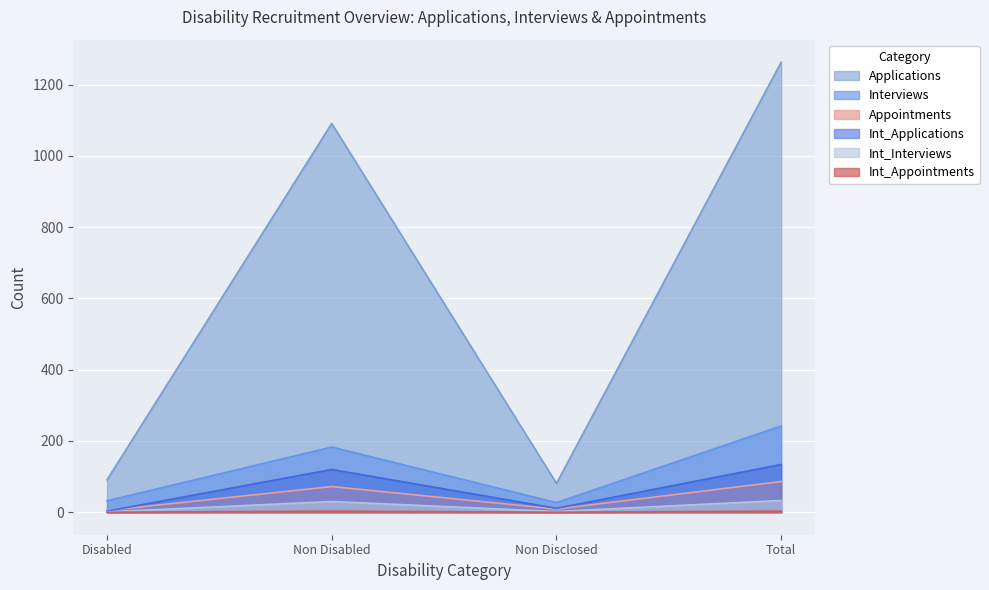

Is the value of Applications at Total greater than the value of Int_Appointments at Total?

Yes